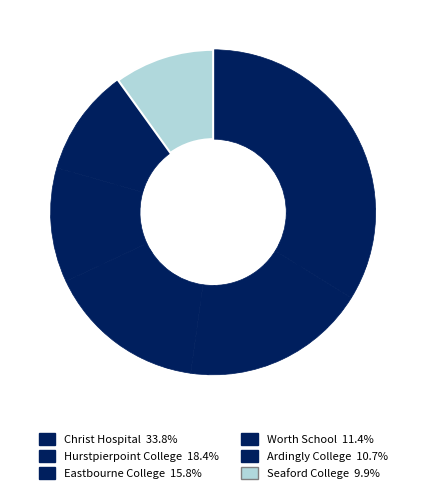

How many slices are in this pie chart?

6